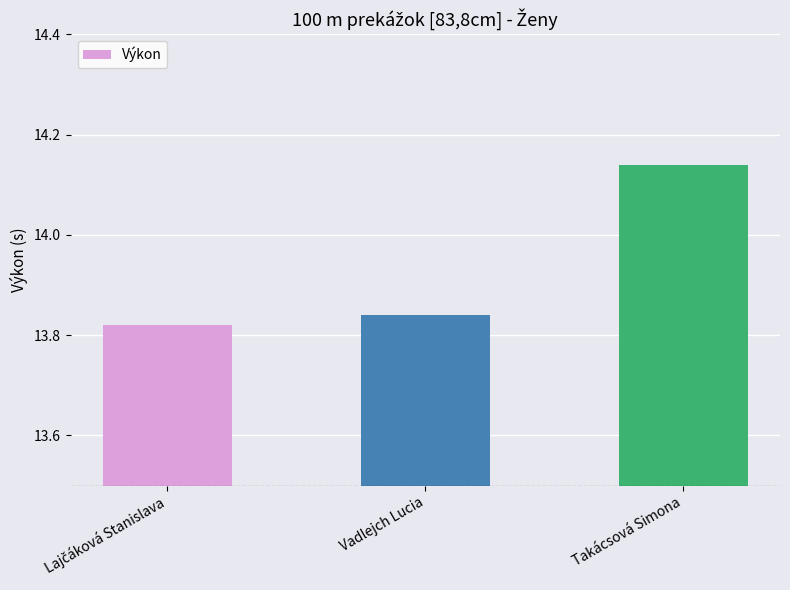

True or false: the data shows 7.9 at Takácsová Simona.

False